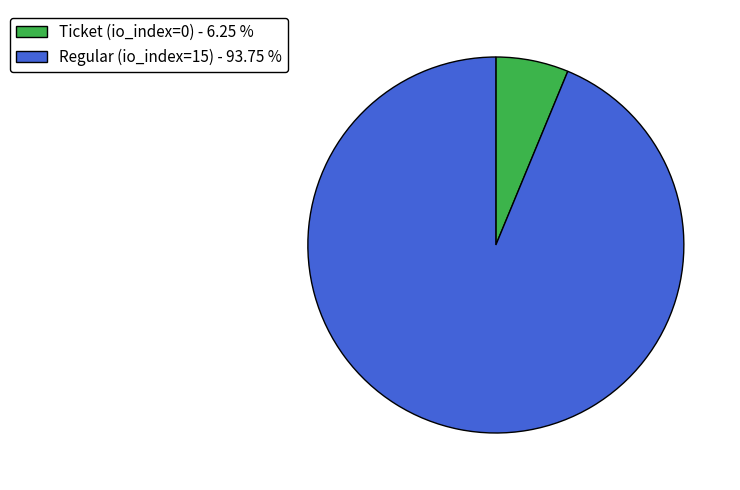

Rank the categories by value from highest to lowest.

Regular (io_index=15) - 93.75 %, Ticket (io_index=0) - 6.25 %